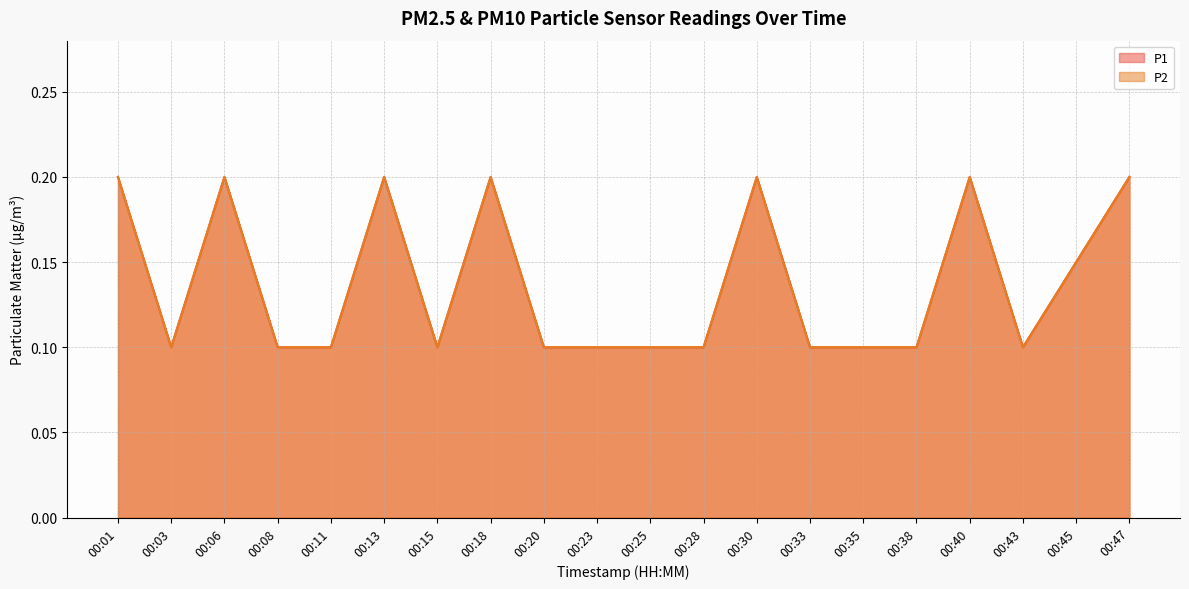

Which series has the widest spread of values?

P1